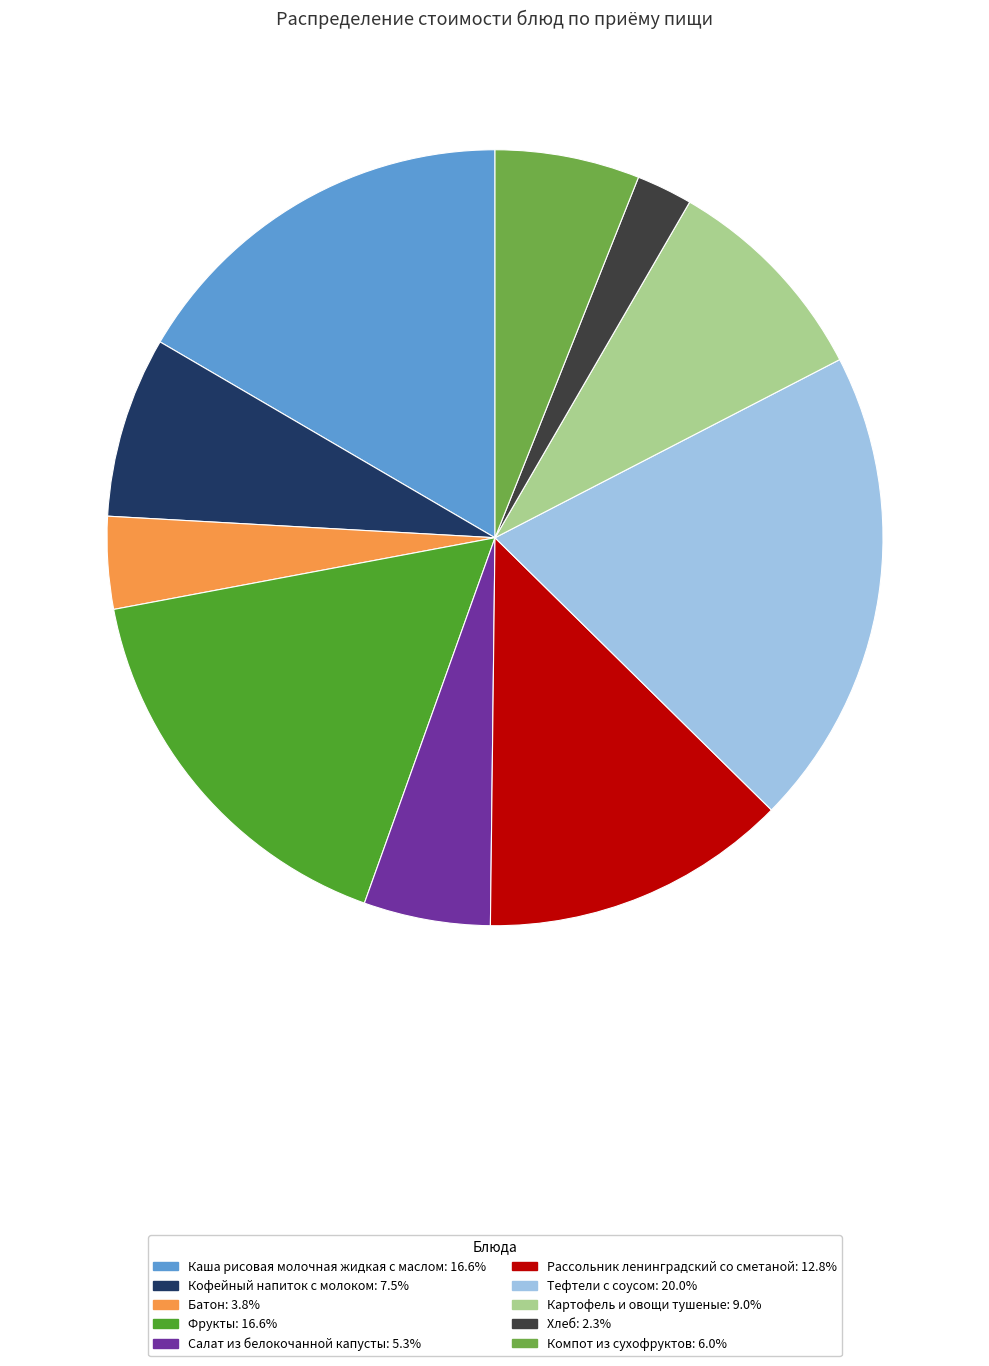

Count the number of slices in the pie.

10